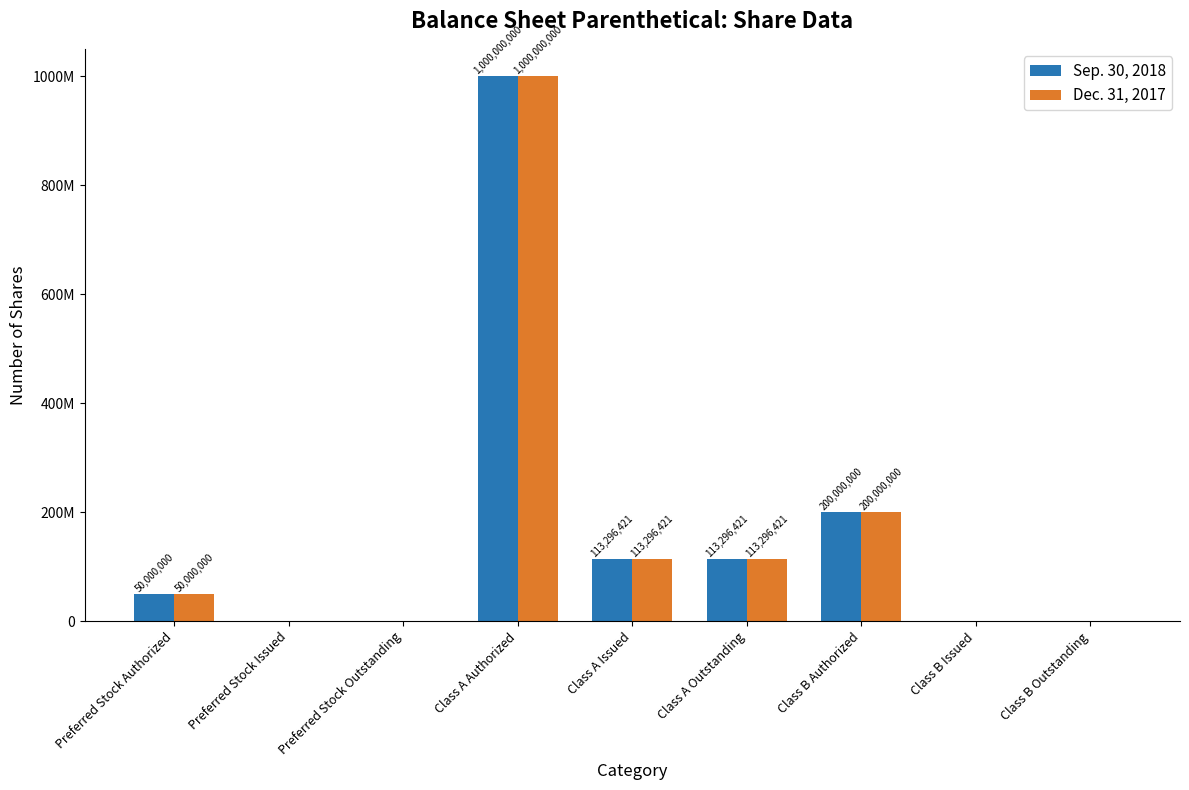

List the series in order of their peak value, lowest first.

Sep. 30, 2018, Dec. 31, 2017